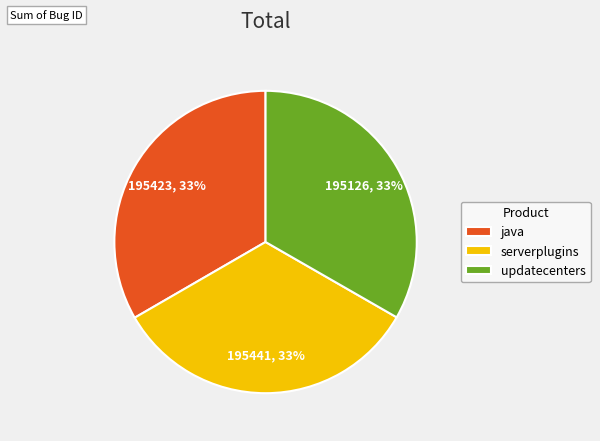

Is there any slice that represents more than half of the pie?

No